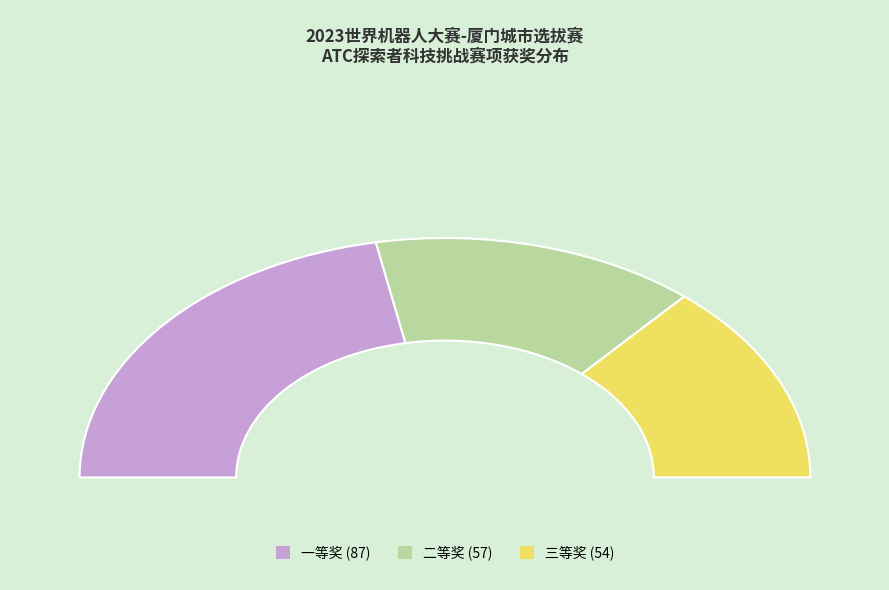

Does any single category account for the majority?

No